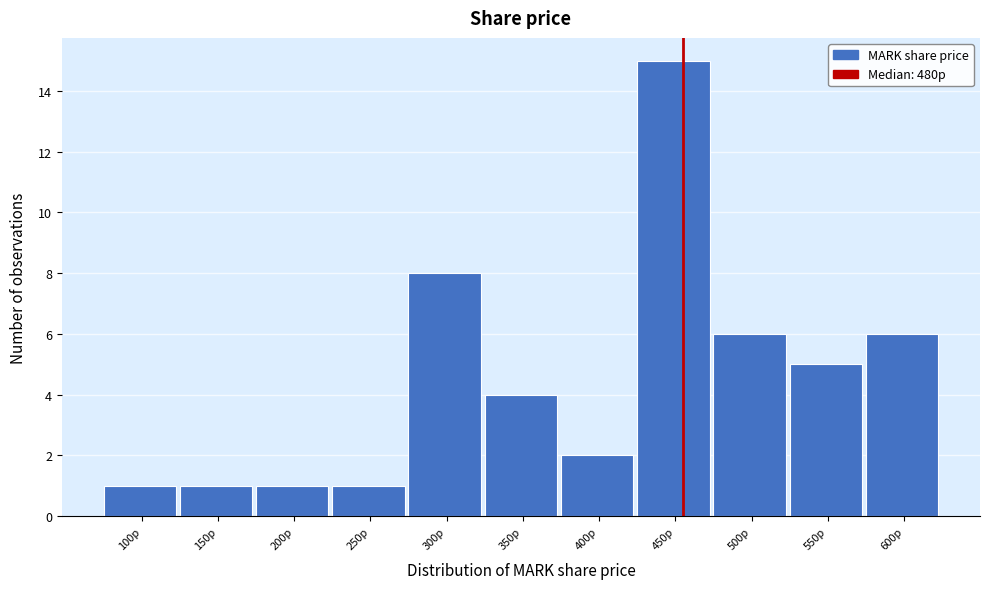

Reading left to right, transcribe all the data shown in this chart.

1	1	1	1	8	4	2	15	6	5	6